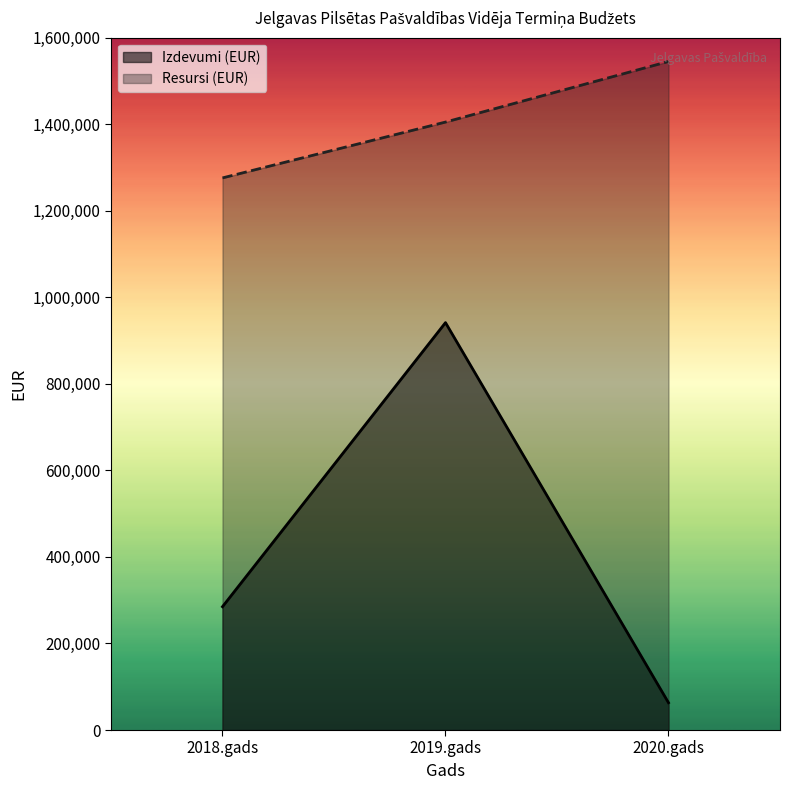

Count the Izdevumi (EUR) values in the range 63100 to 941513.

3